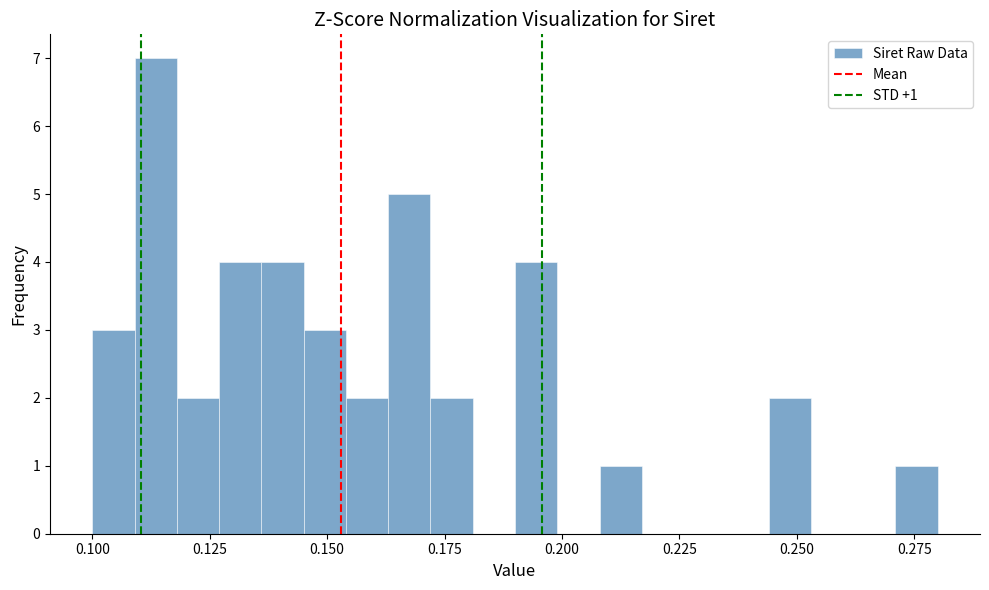

Around what value on the x-axis is the tallest bar? Give the approximate position of its centre, as read against the axis.

0.115